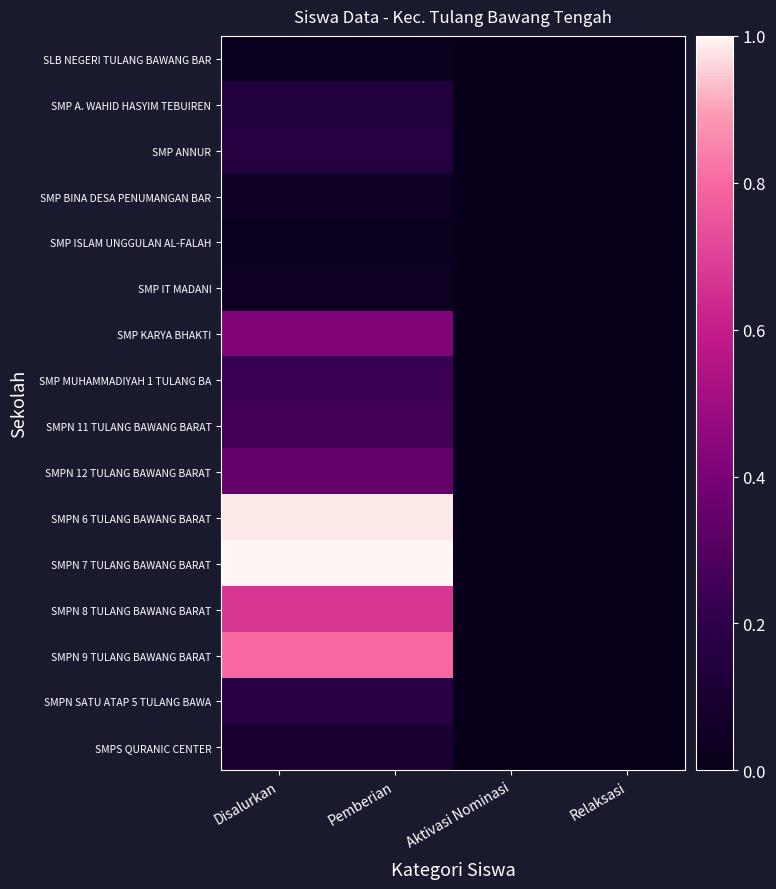

At which category is the sum across all series the highest?

Disalurkan